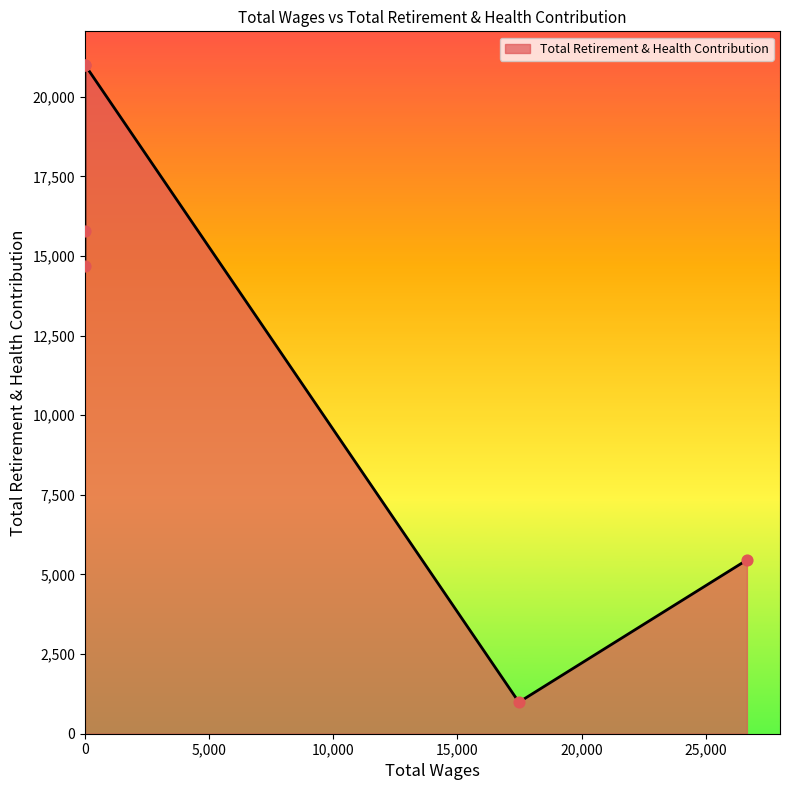

What is the ratio of the value at 17472.0 to the value at 0.0?

0.1